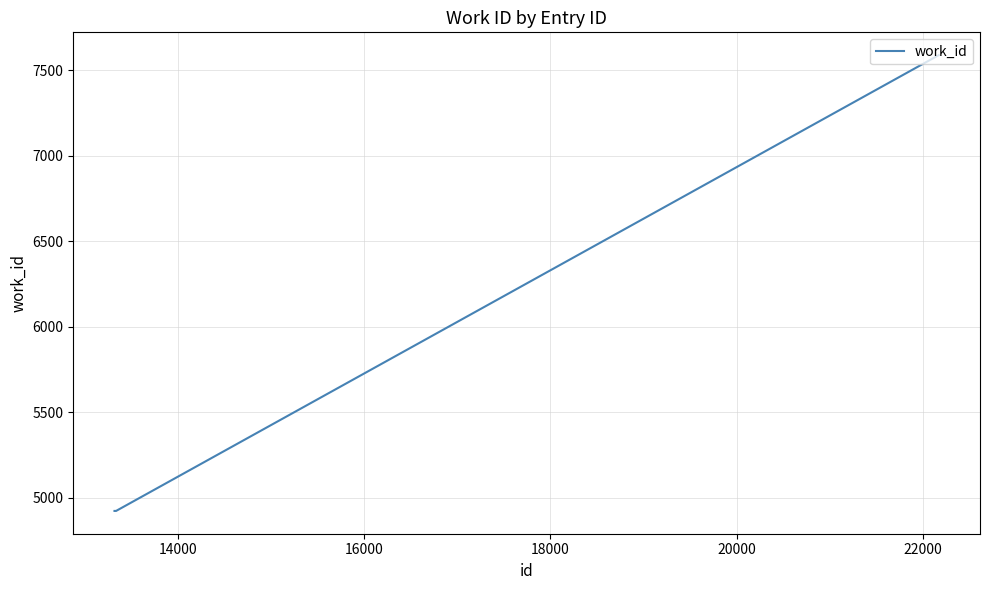

What is the difference between the maximum and minimum values?

2666